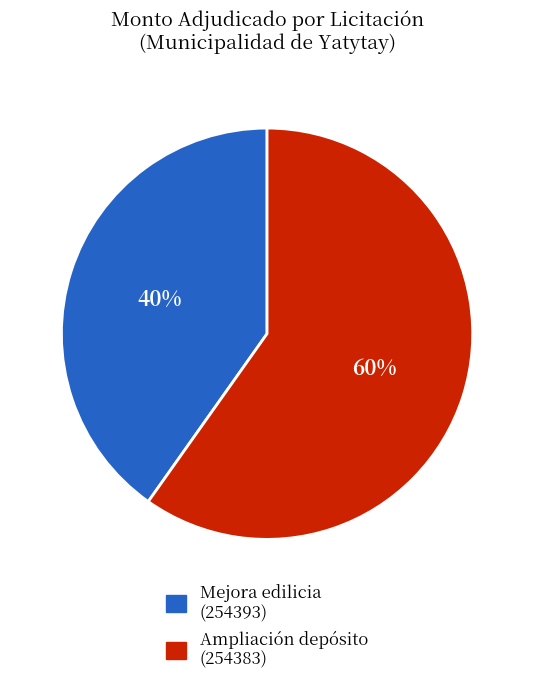

How many slices are in this pie chart?

2